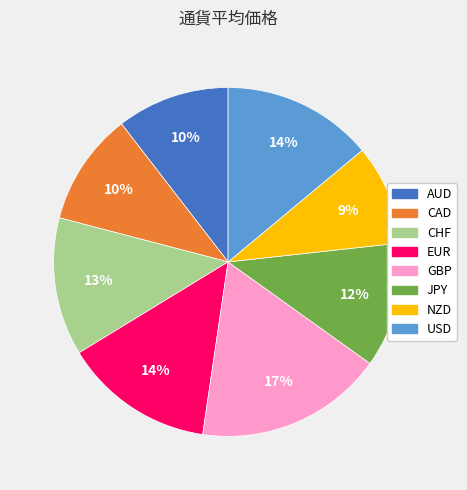

Combined, do USD and CAD account for over 50%?

No